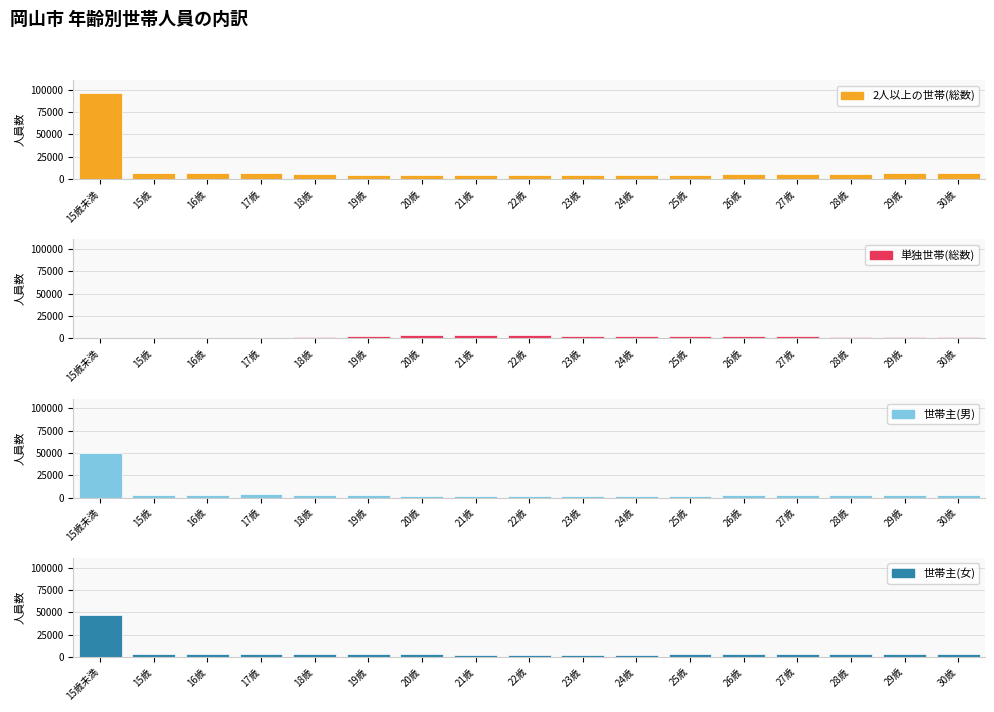

What is the spread (max minus min) of values at 29歳?

4584